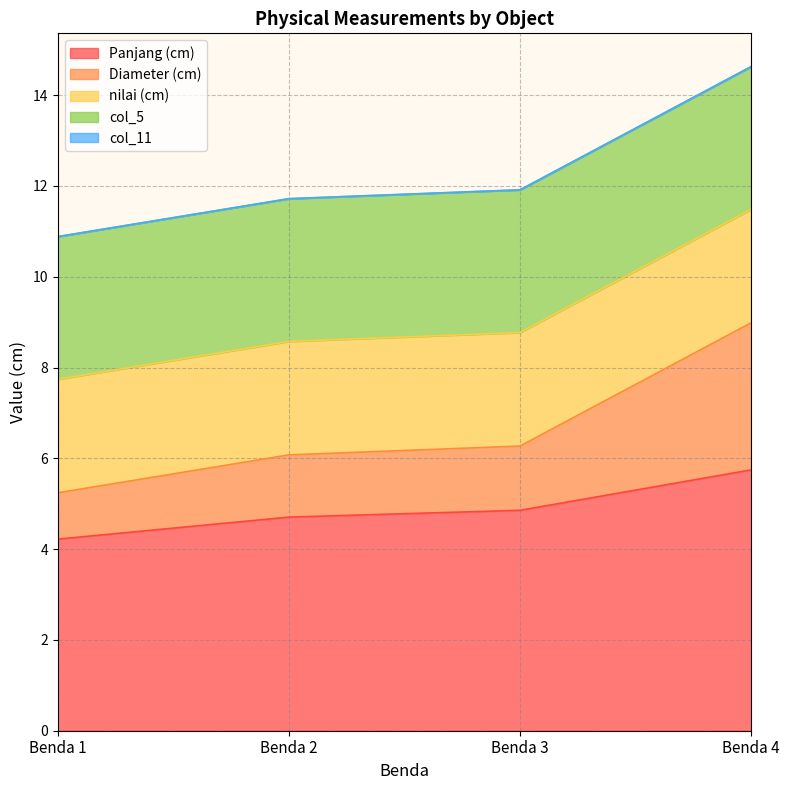

Count the number of categories in the chart.

4